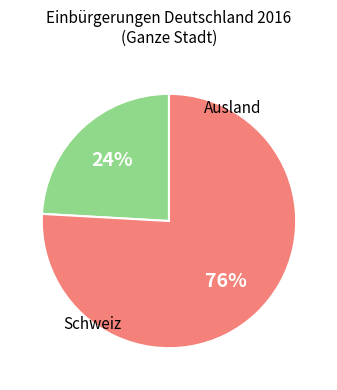

To the nearest percent, what is the difference between the largest and smallest slice percentages?

52%